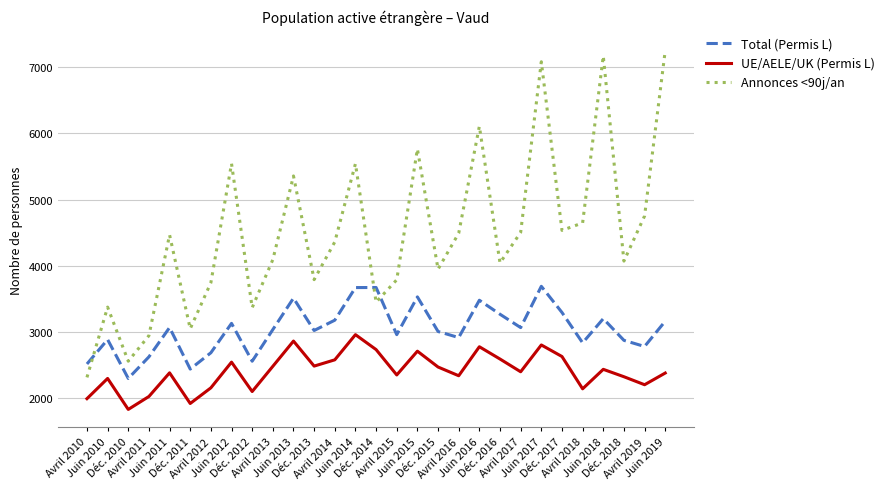

What is the difference between the Total (Permis L) values at Déc. 2017 and Avril 2010?

780